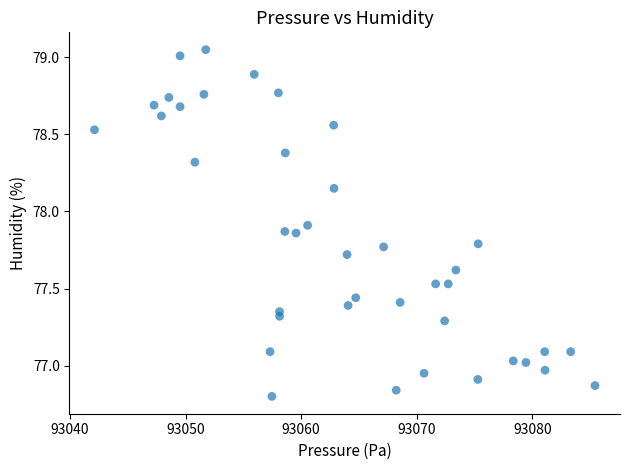

What is the range of X values (max minus min)?

43.3